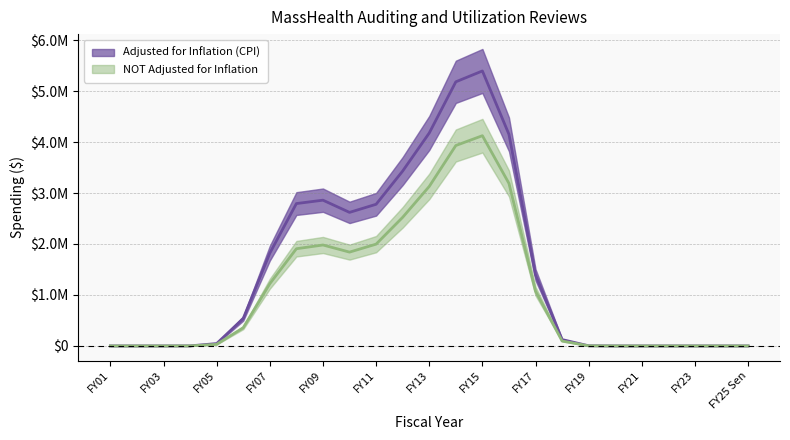

True or false: NOT Adjusted for Inflation and Adjusted for Inflation (CPI) cross at least once.

False